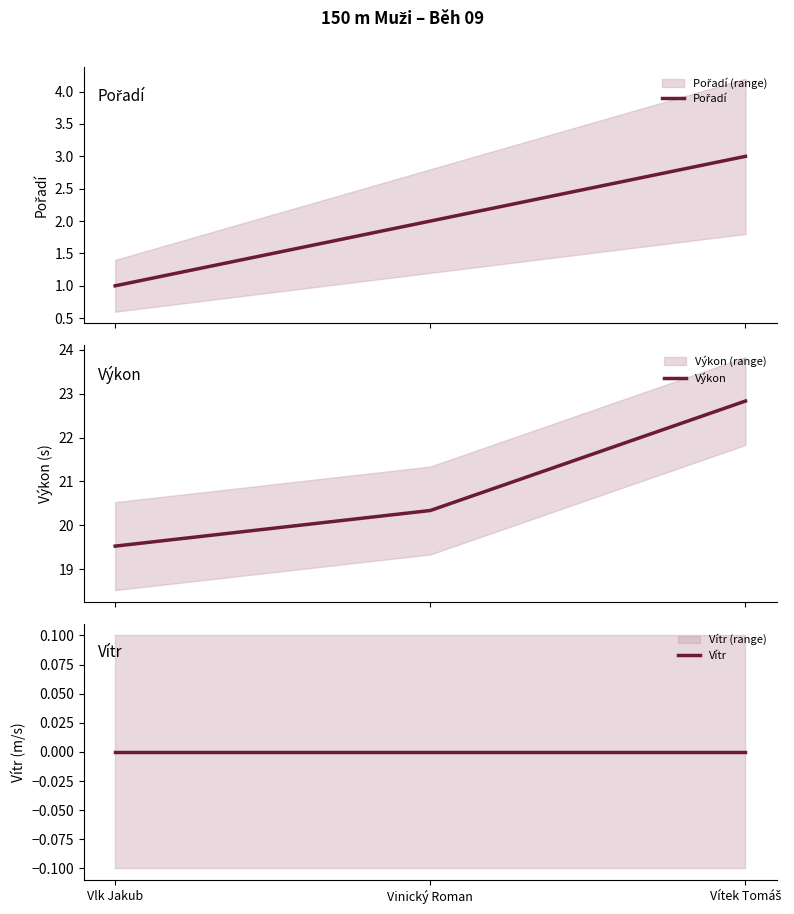

What is the greatest value displayed?

22.8